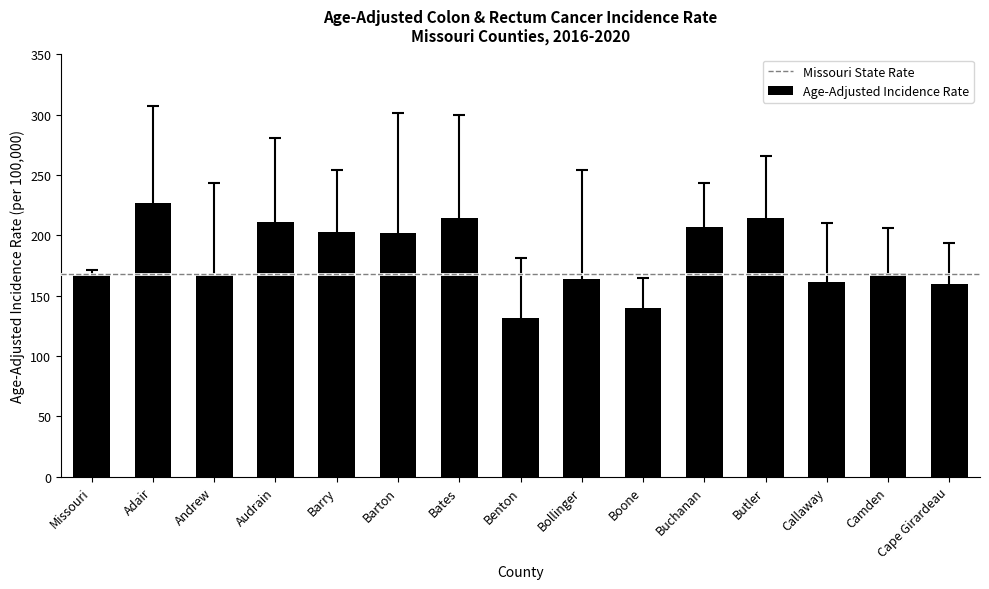

Is it true that the value at Bollinger is 164.2?

True